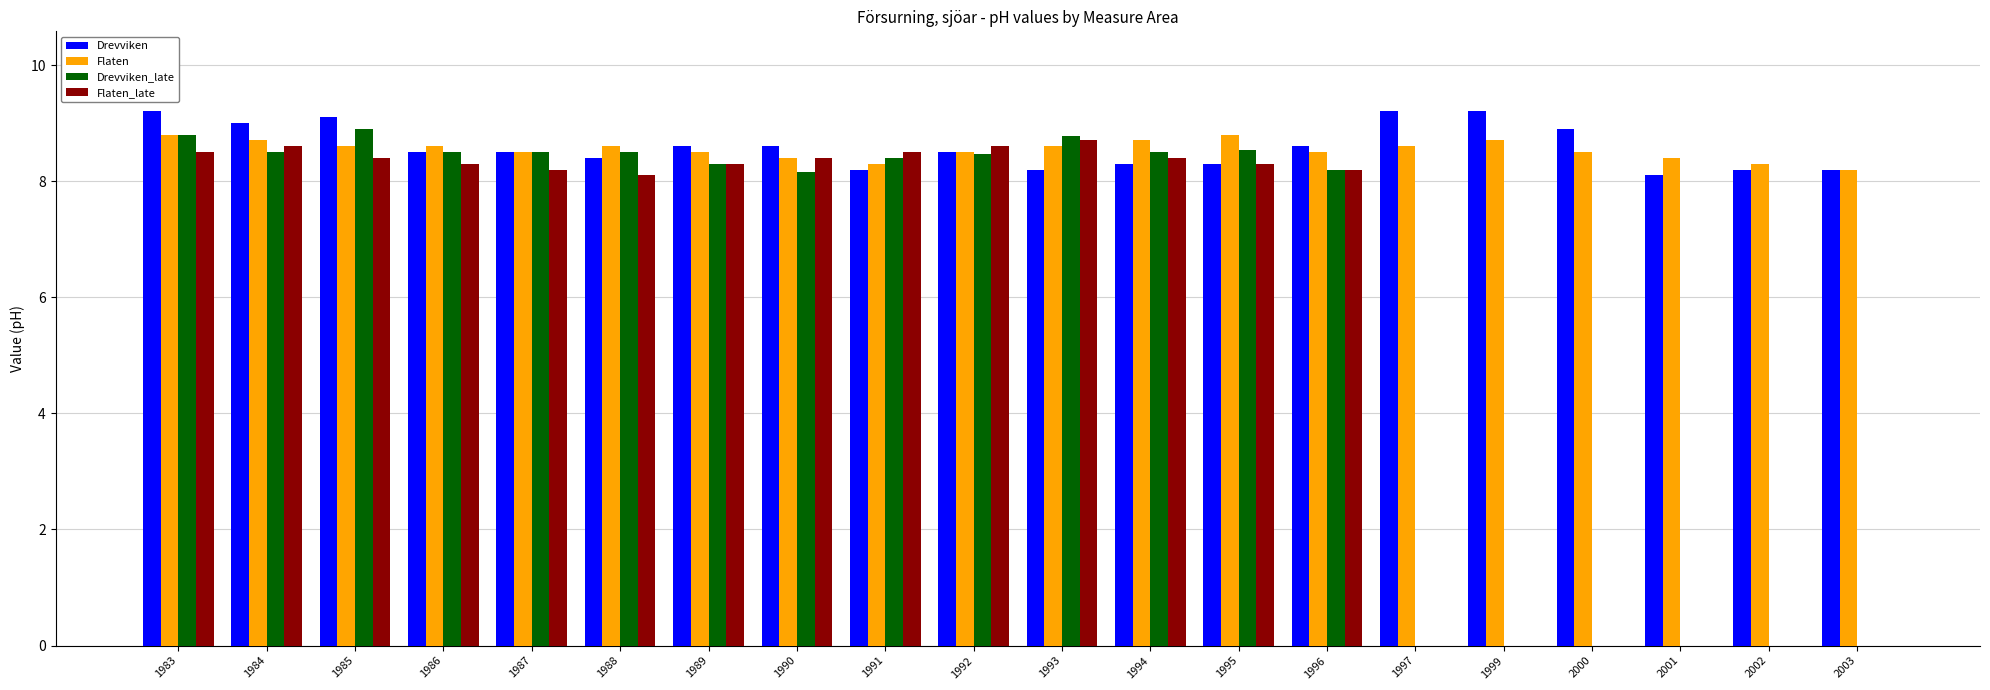

What are all the series names shown in the legend?

Drevviken, Flaten, Drevviken_late, Flaten_late